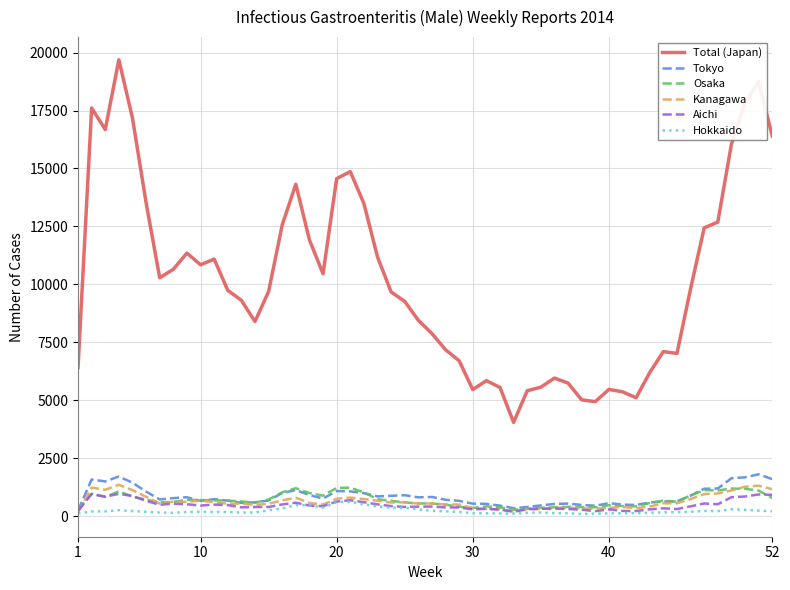

Which series has the largest total across all categories?

Total (Japan)